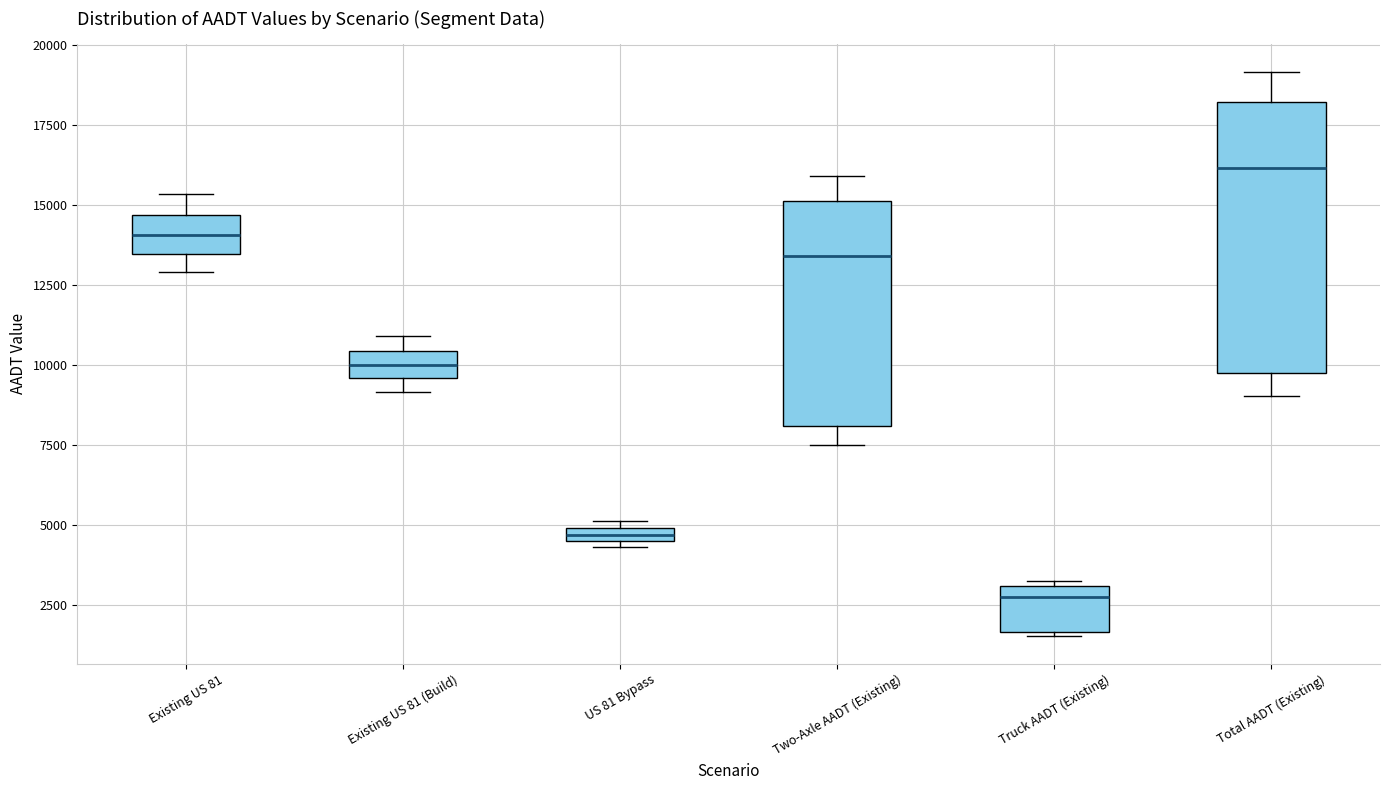

Where does the median line of the box for Truck AADT (Existing) sit on the y-axis? The values are not printed on the chart, so give them approximately, as read against the axis.

2500